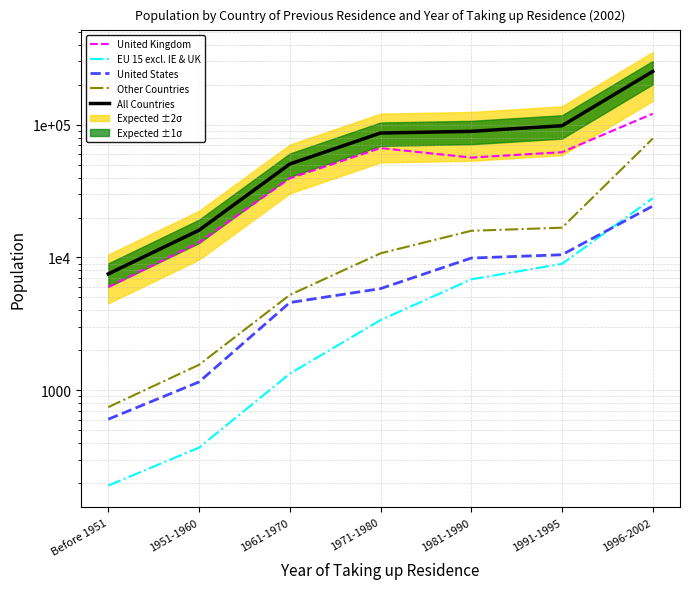

Which series has the largest total across all categories?

All Countries